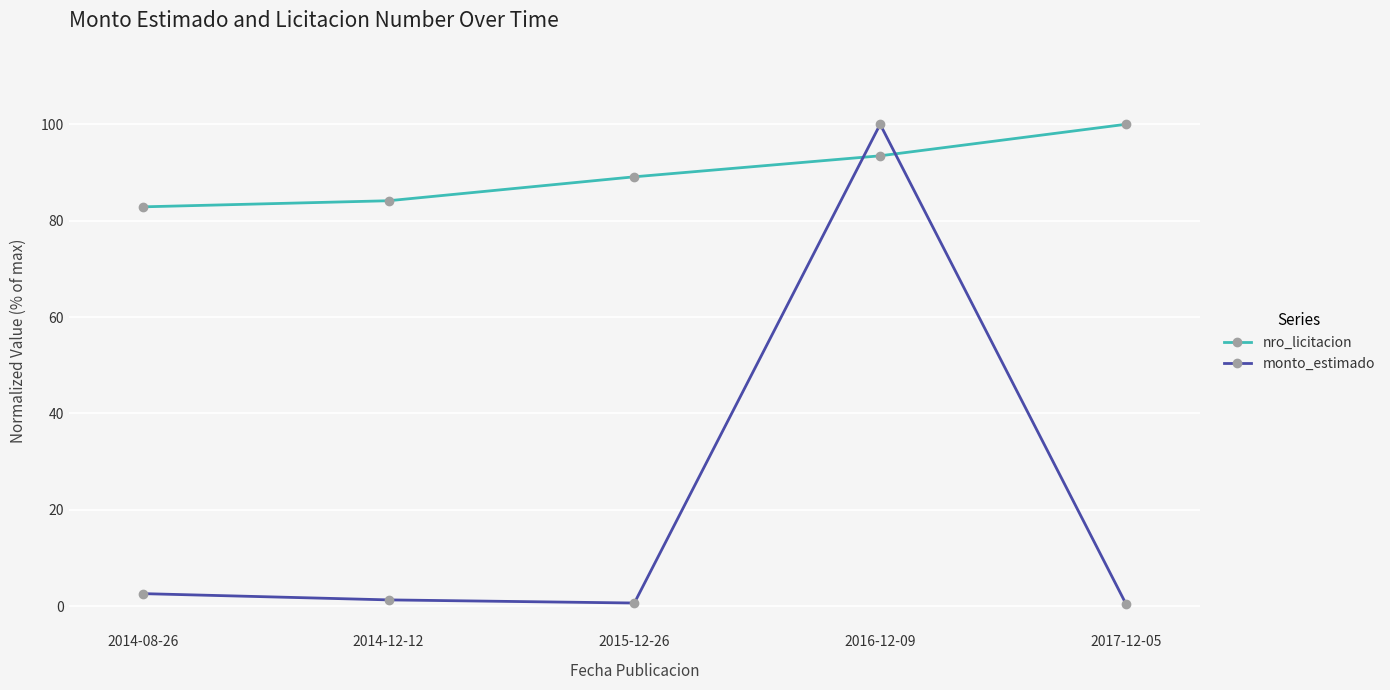

What is the greatest value displayed?

100.0